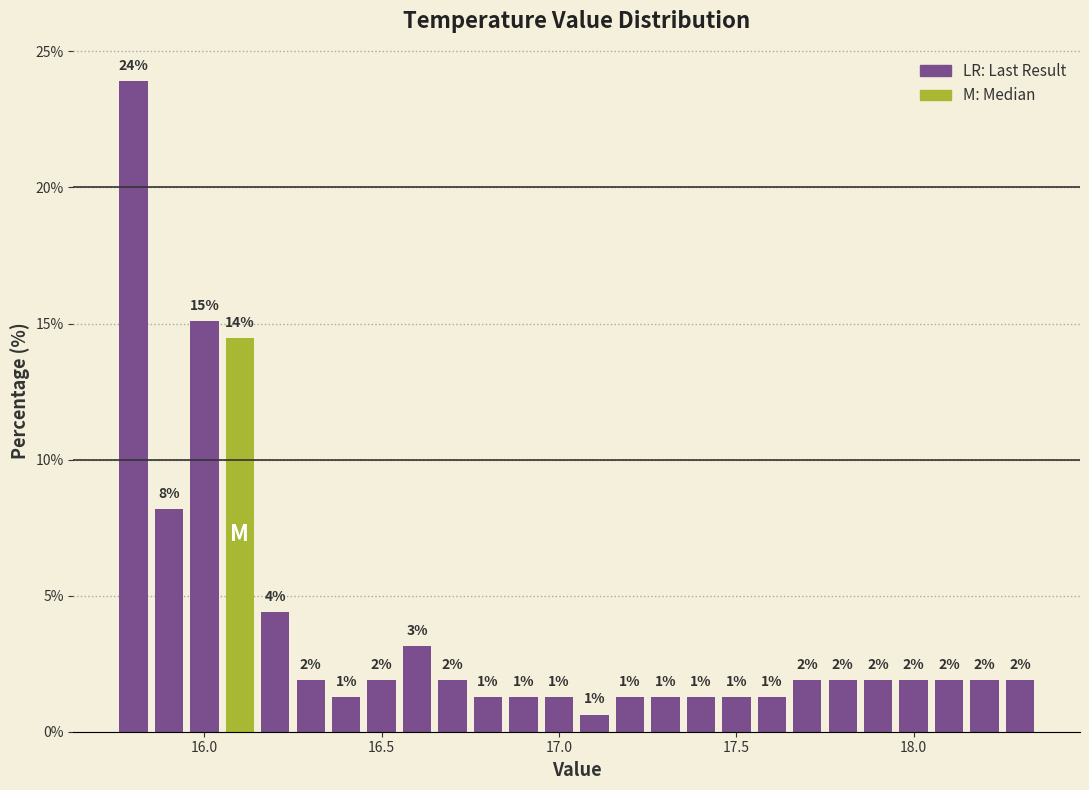

Around what value on the x-axis is the tallest bar? Give the approximate position of its centre, as read against the axis.

15.80